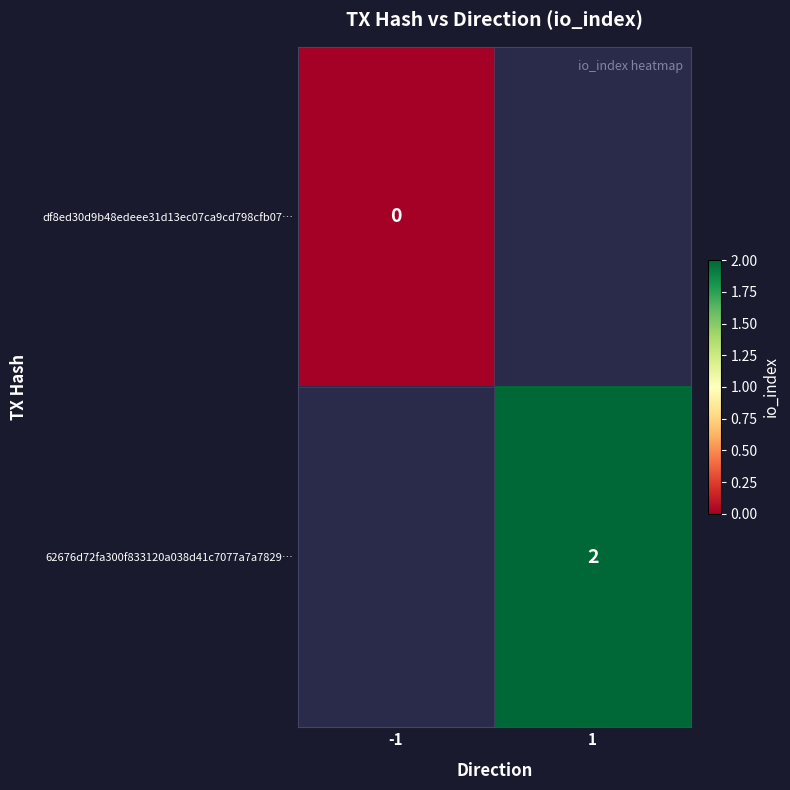

How many data points does each series have?

2